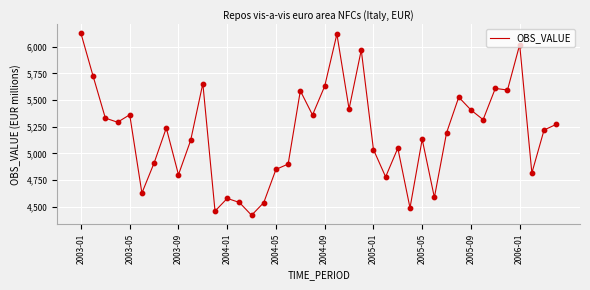

What is the smallest value displayed?

4420